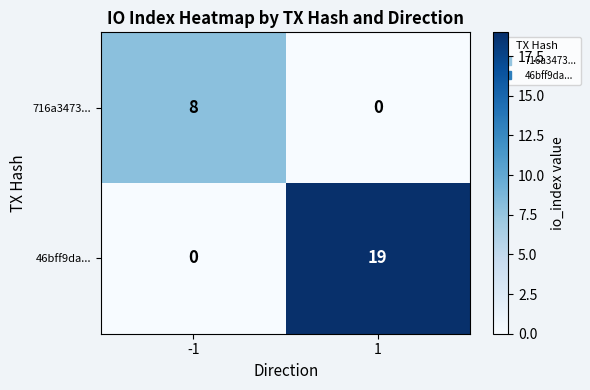

True or false: 716a3473... has a value of 8 at -1.

True